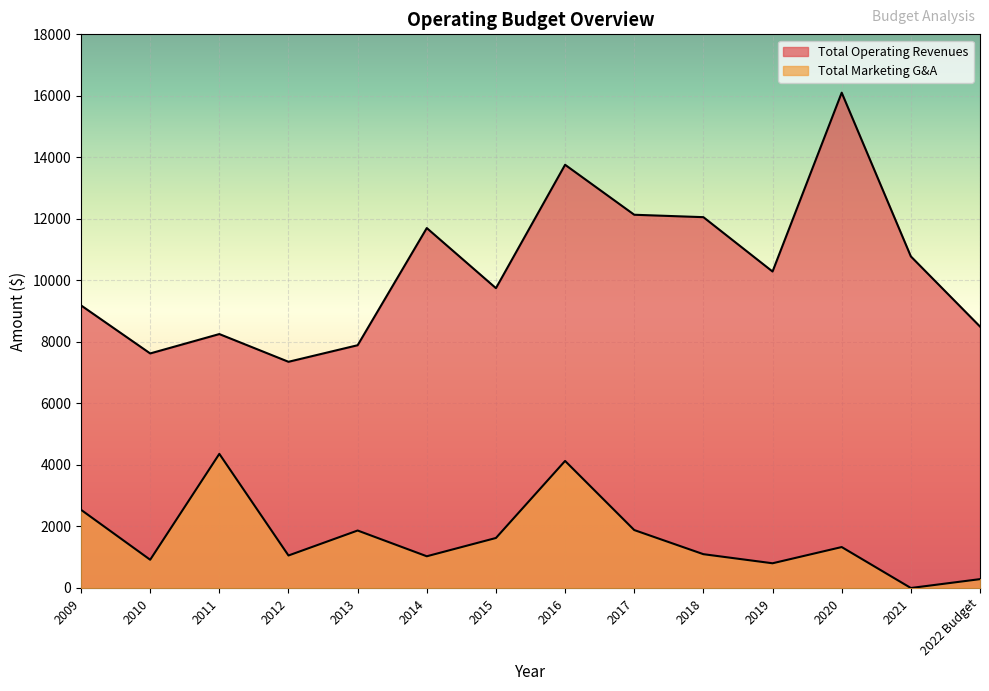

In Total Operating Revenues, how many points are higher than both neighbors (excluding endpoints)?

4